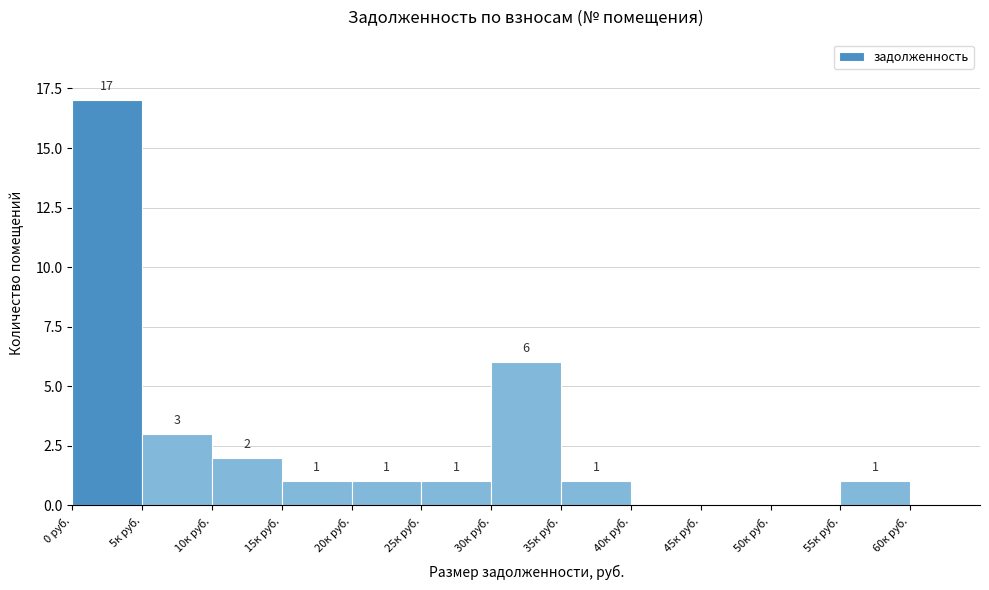

Reading left to right, extract all data points from this chart.

0 руб.=17	5к руб.=3	10к руб.=2	15к руб.=1	20к руб.=1	25к руб.=1	30к руб.=6	35к руб.=1	40к руб.=0	45к руб.=0	50к руб.=0	55к руб.=1	60к руб.=0